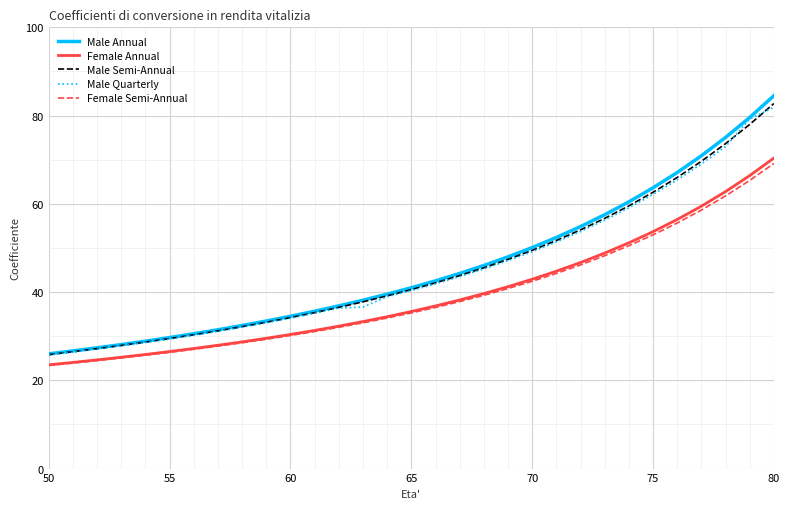

Which series has the widest spread of values?

Male Annual